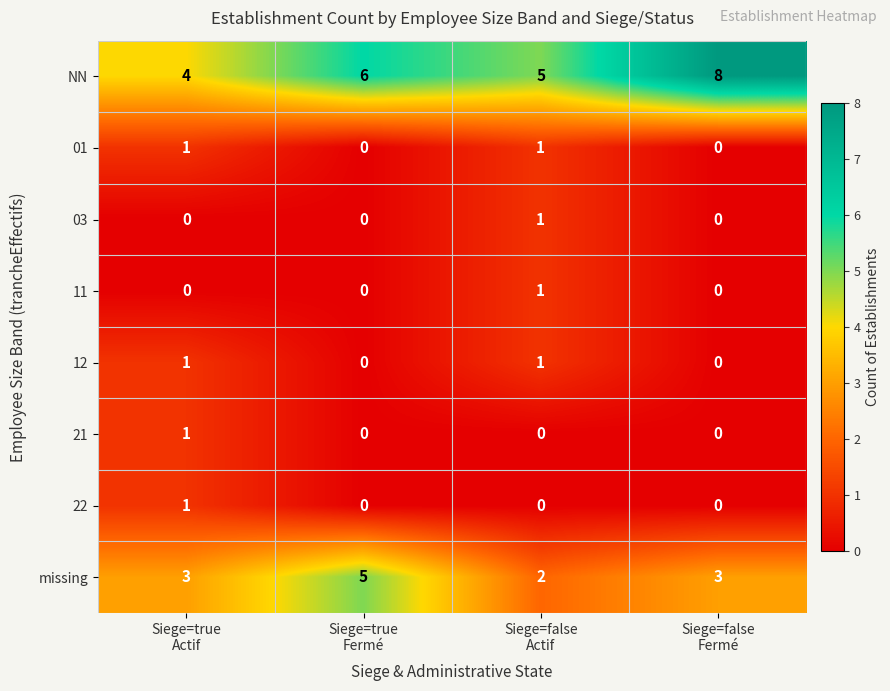

At how many categories does at least one series exceed 2?

4